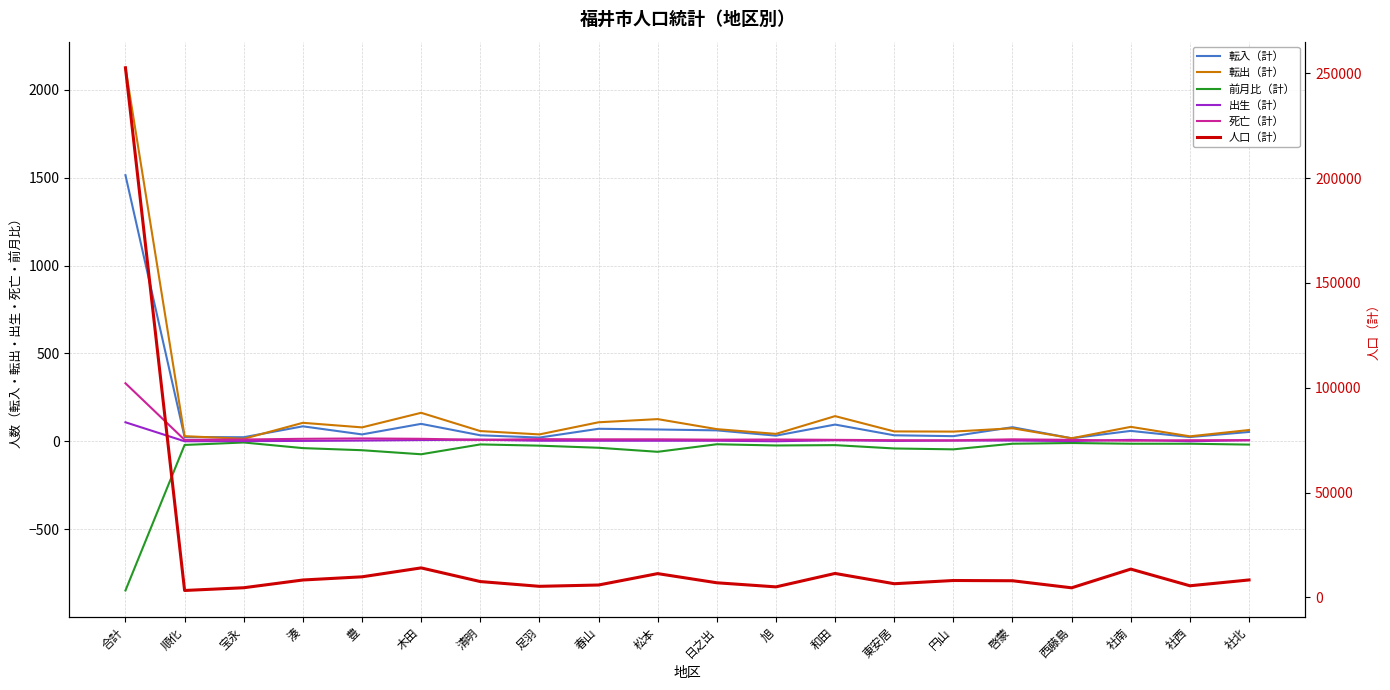

Which series has the widest spread of values?

人口（計）